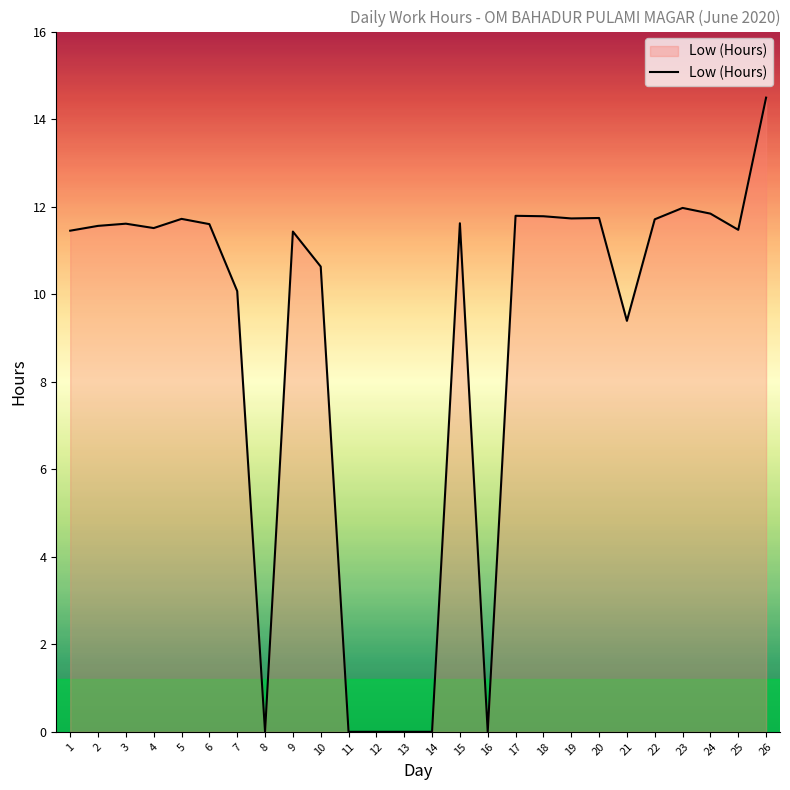

What is the difference between the values at 19 and 21?

2.3